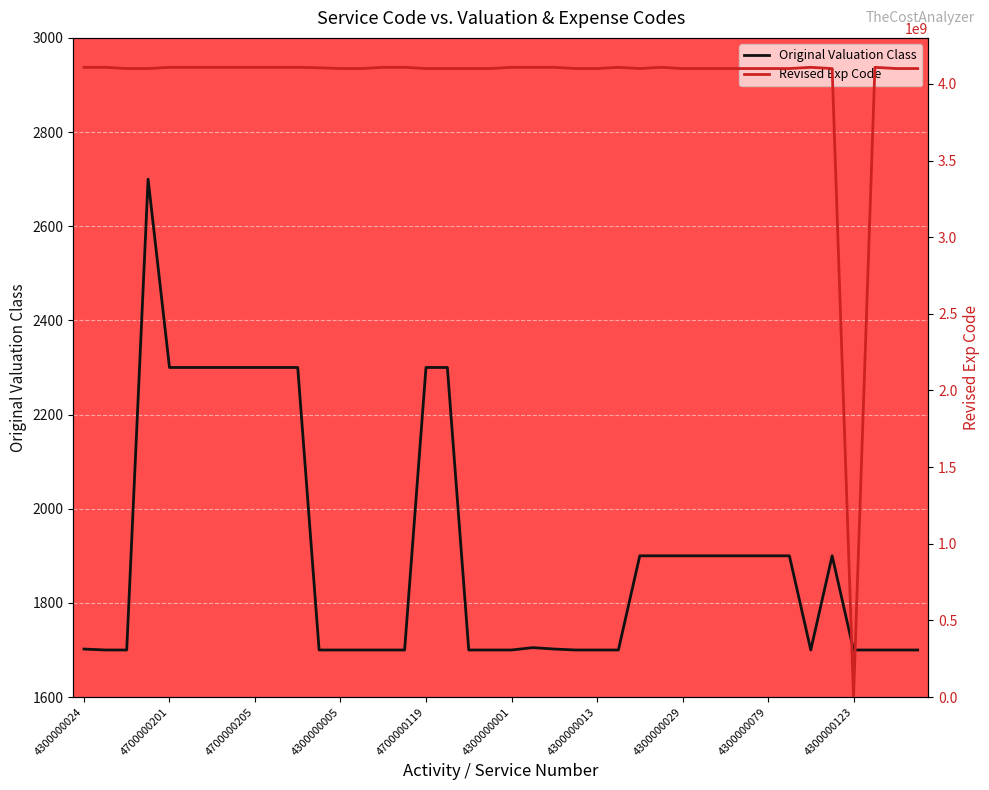

How many values in the Revised Exp Code series exceed 4100040016?

19